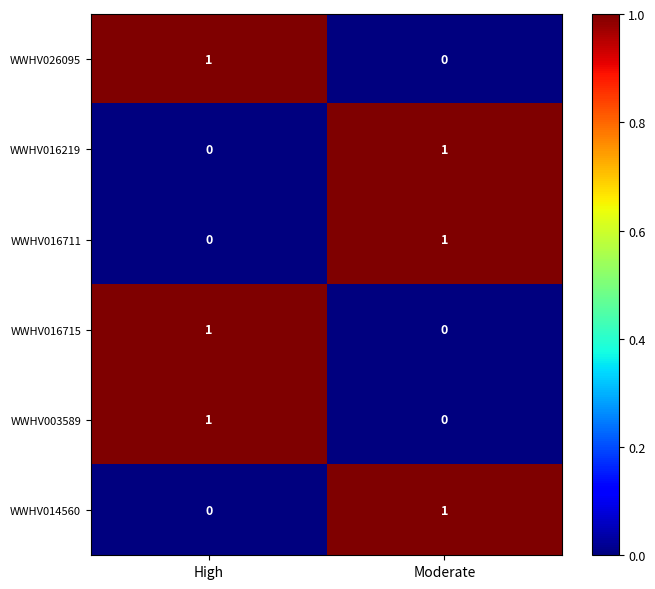

True or false: WWHV026095 has a value of 2 at High.

False